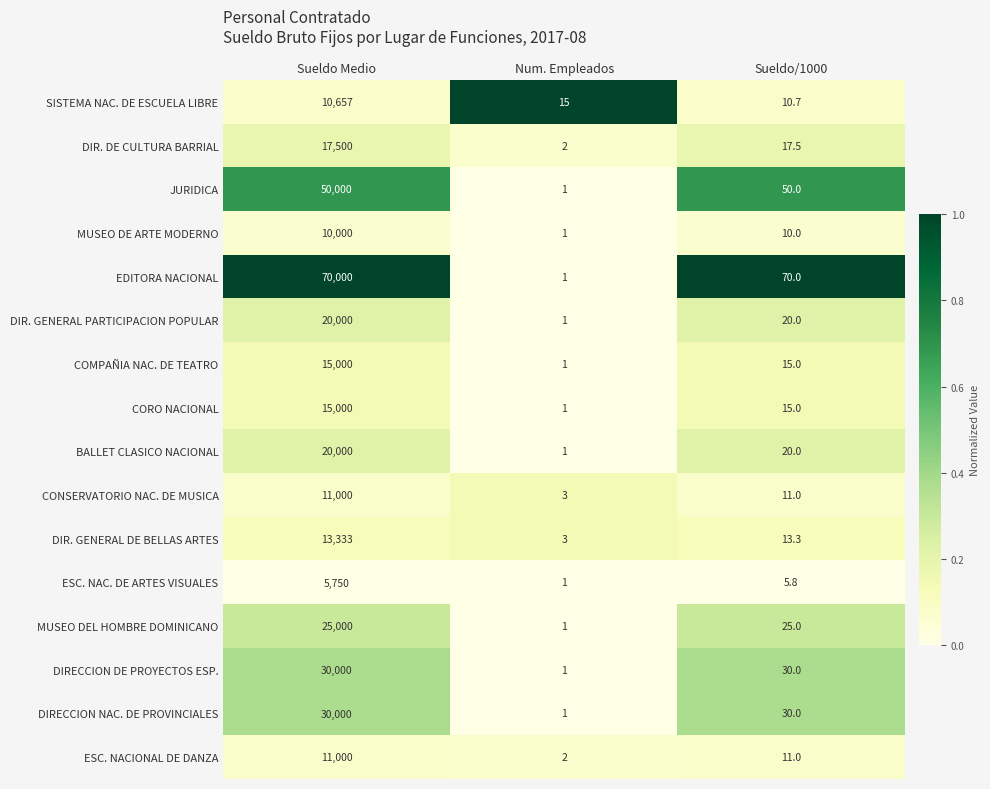

What is the maximum value shown in the chart?

70000.0